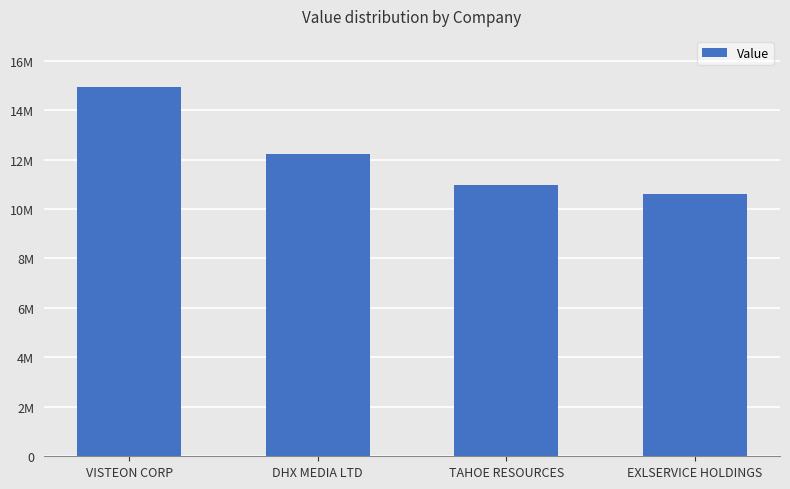

What is the approximate value at DHX MEDIA LTD?

12210000